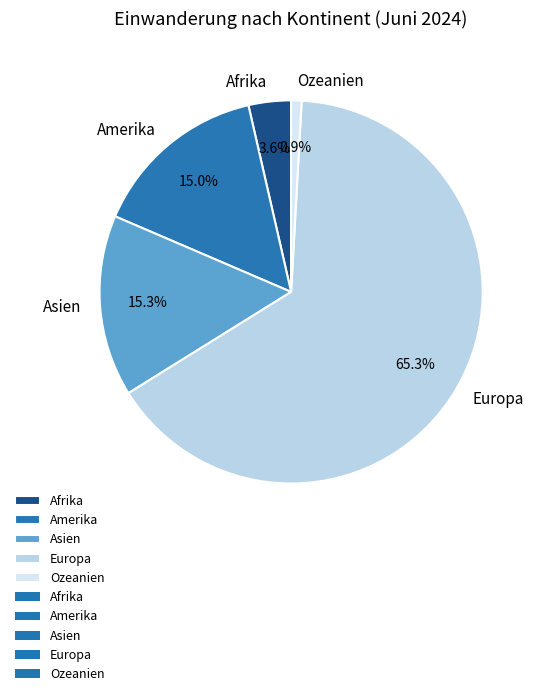

To the nearest percent, what percentage of the pie is Amerika?

15%